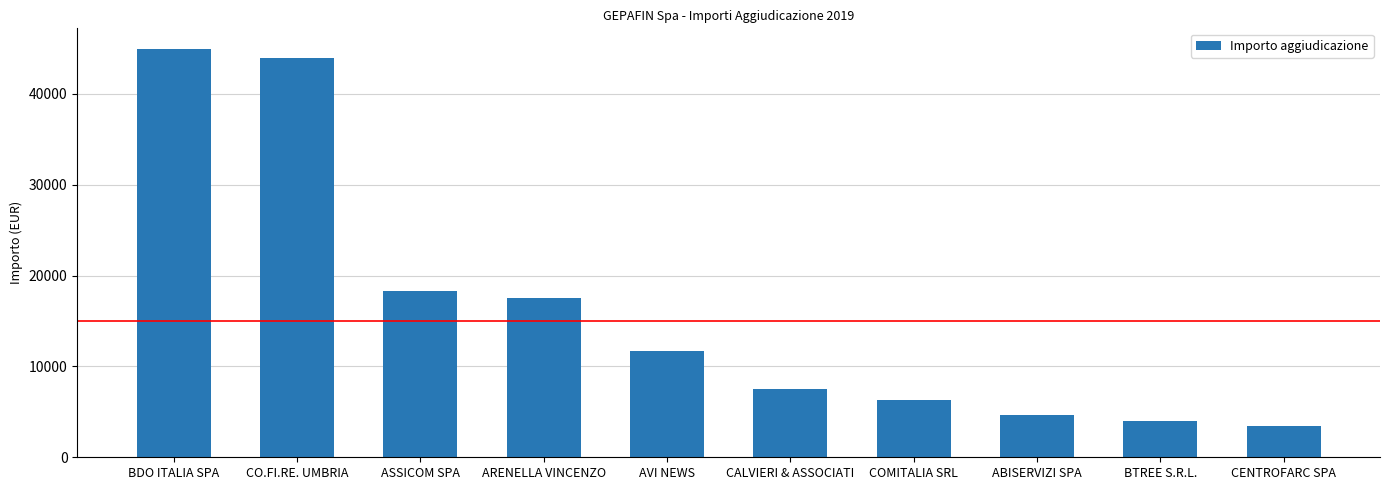

Reading left to right, what are all the values shown in this chart?

44957.0	43920.0	18300.0	17509.4	11675.4	7483.8	6331.0	4636.0	3938.2	3417.2